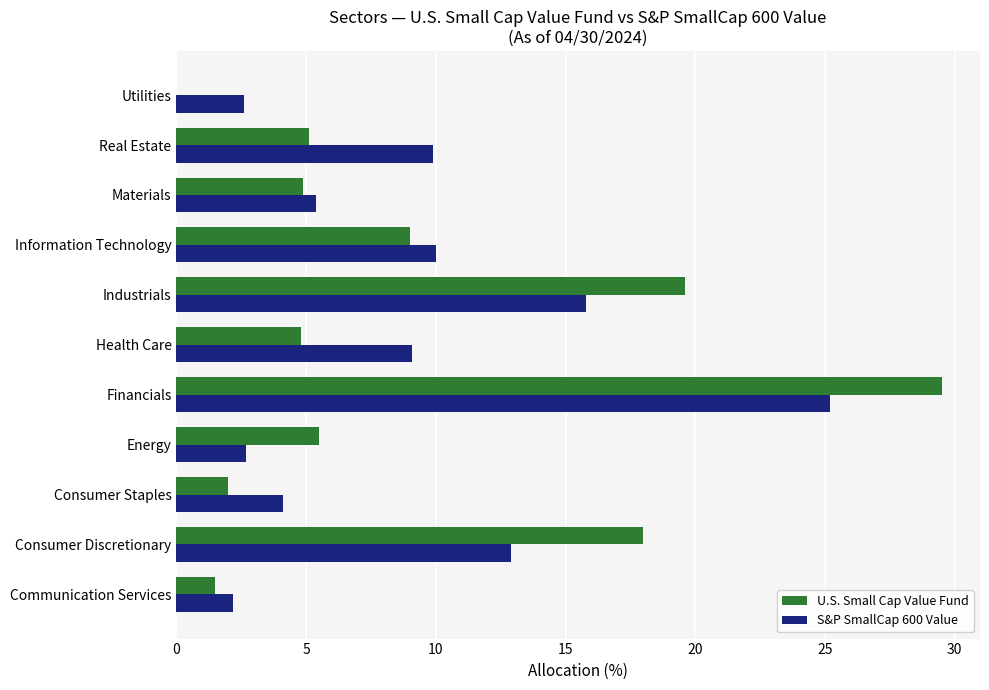

True or false: U.S. Small Cap Value Fund has a value of 1.9 at Information Technology.

False